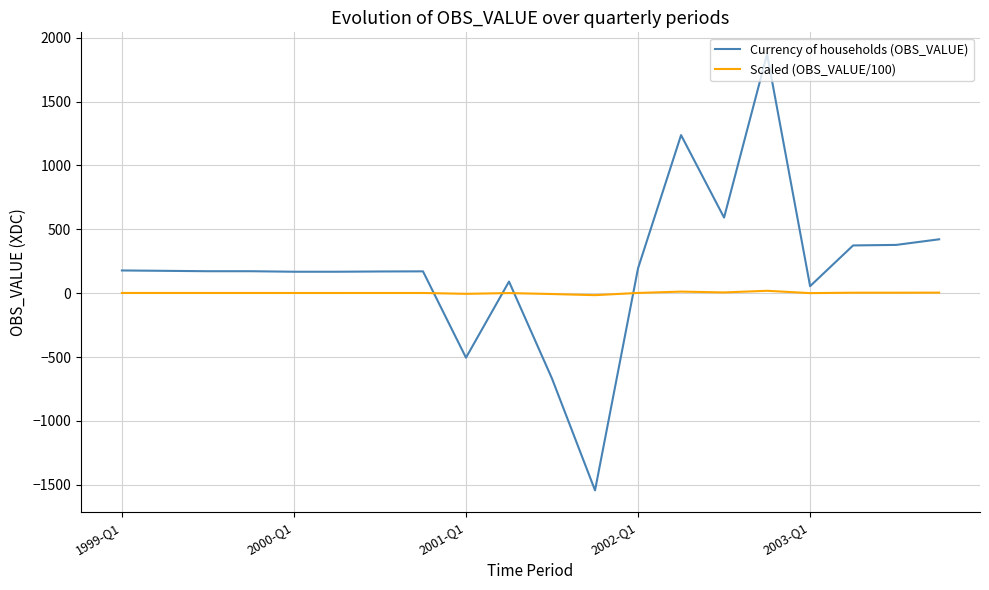

Count the number of categories in the chart.

20